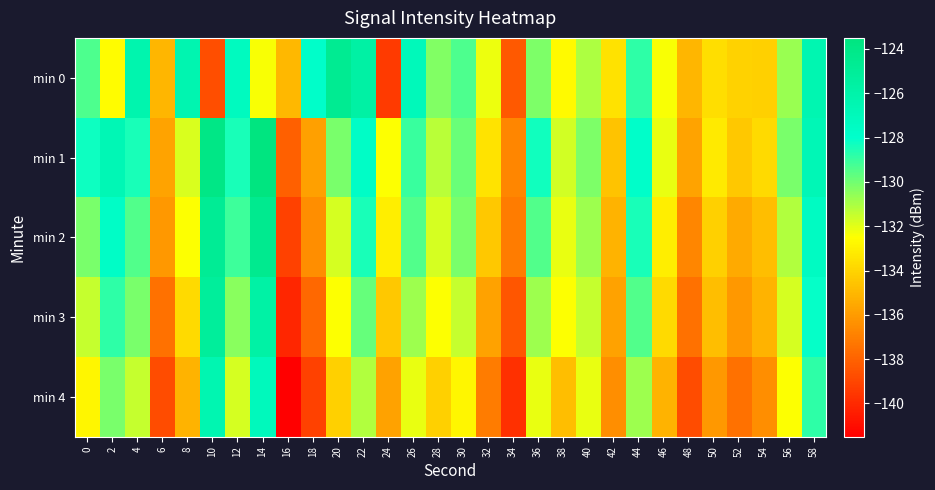

Rank the series at 2 from lowest to highest value.

min 0, min 4, min 3, min 2, min 1